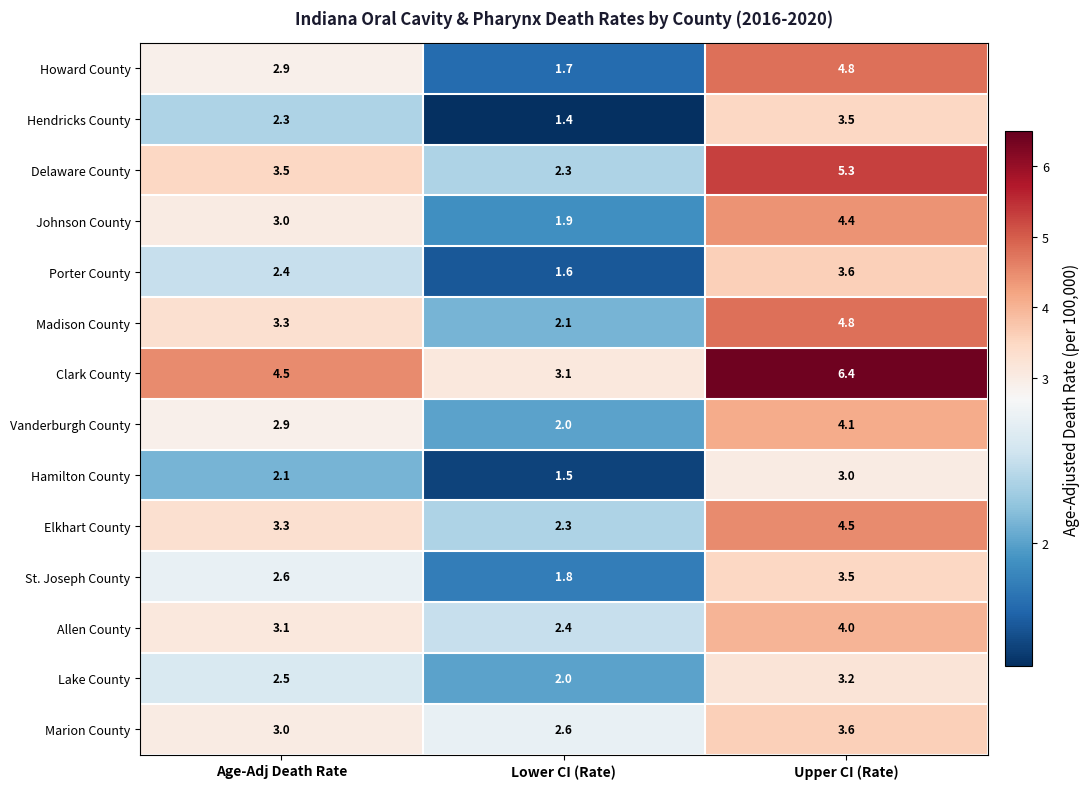

At how many categories does at least one series exceed 5?

1